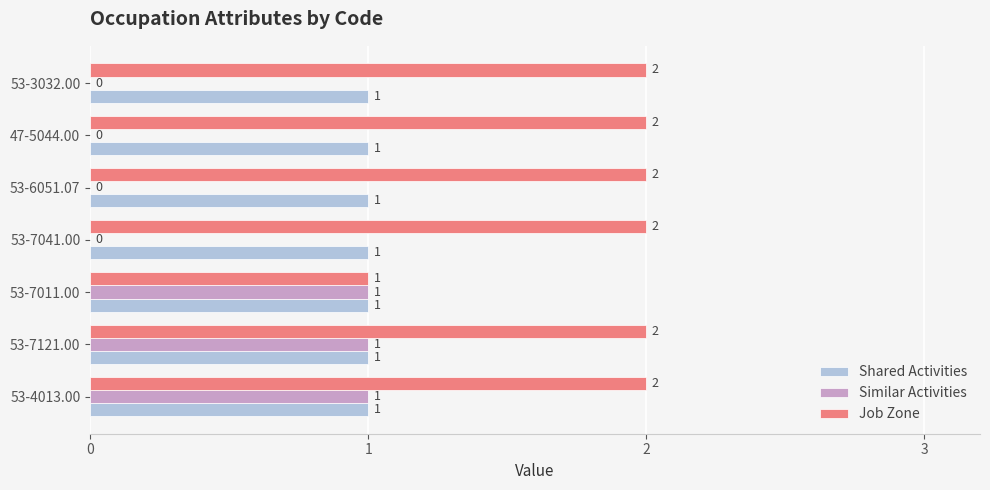

What is the sum of all Similar Activities values?

3